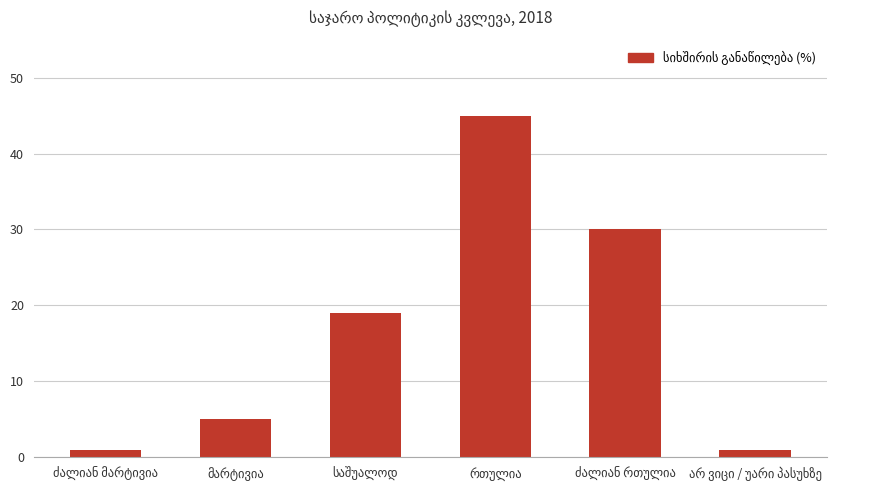

What is the maximum value shown in the chart?

45